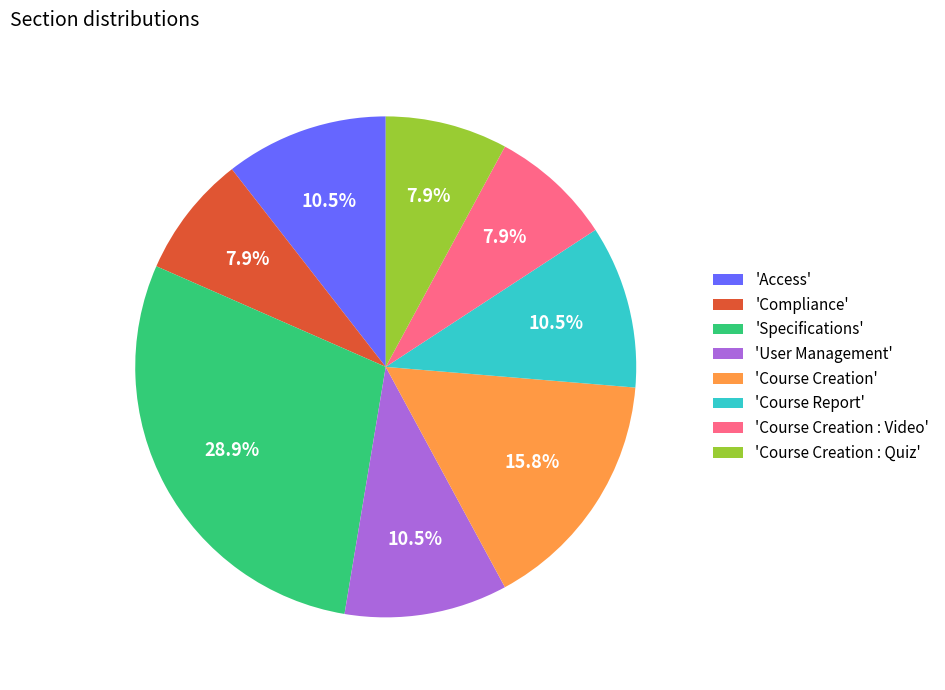

What is the largest slice in the pie chart?

'Specifications'